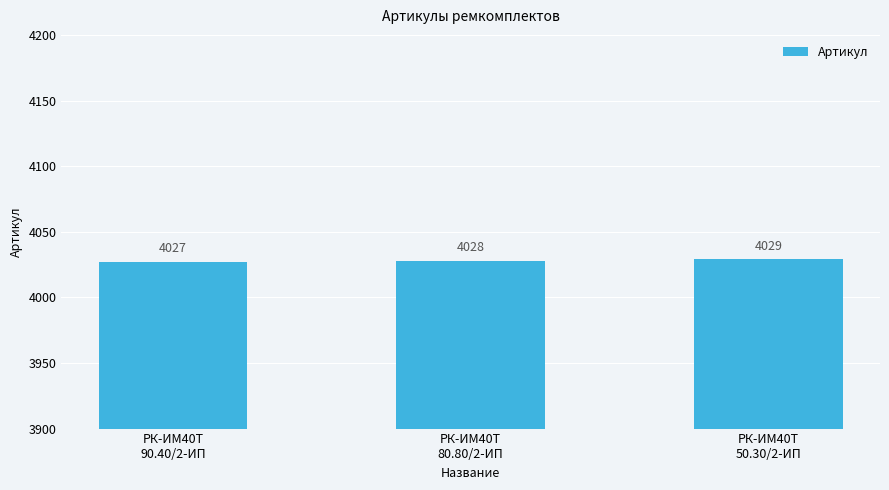

Which category has the lowest value across all series?

РК-ИМ40T
90.40/2-ИП